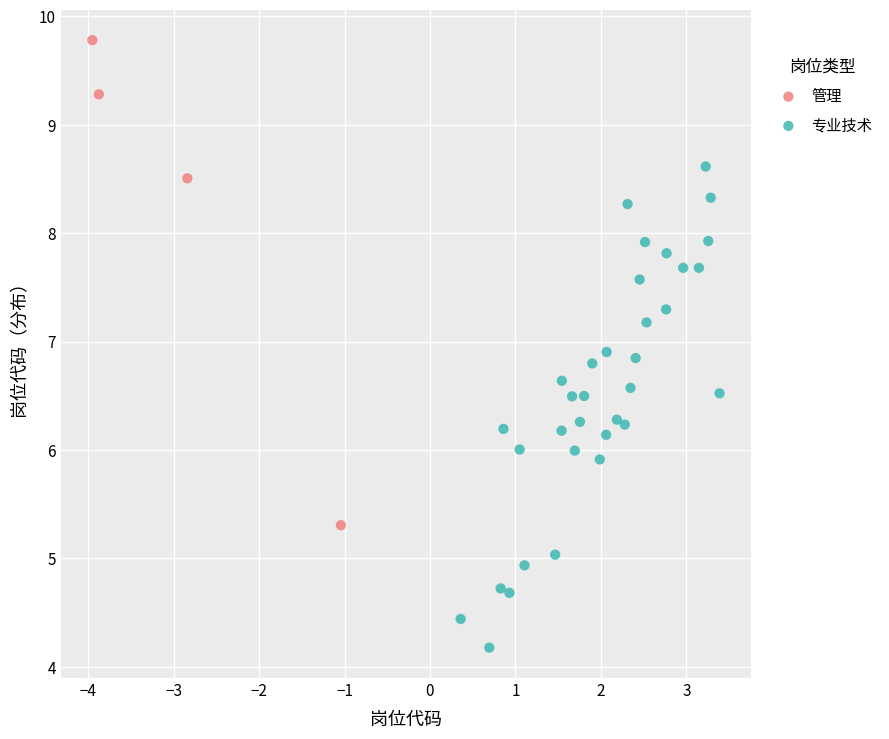

Which series reaches the minimum Y coordinate?

专业技术